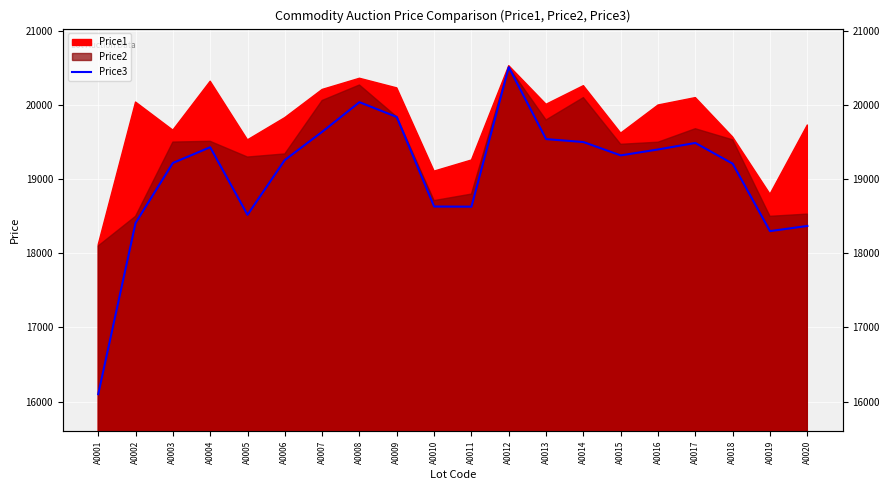

What is the minimum value shown in the chart?

16099